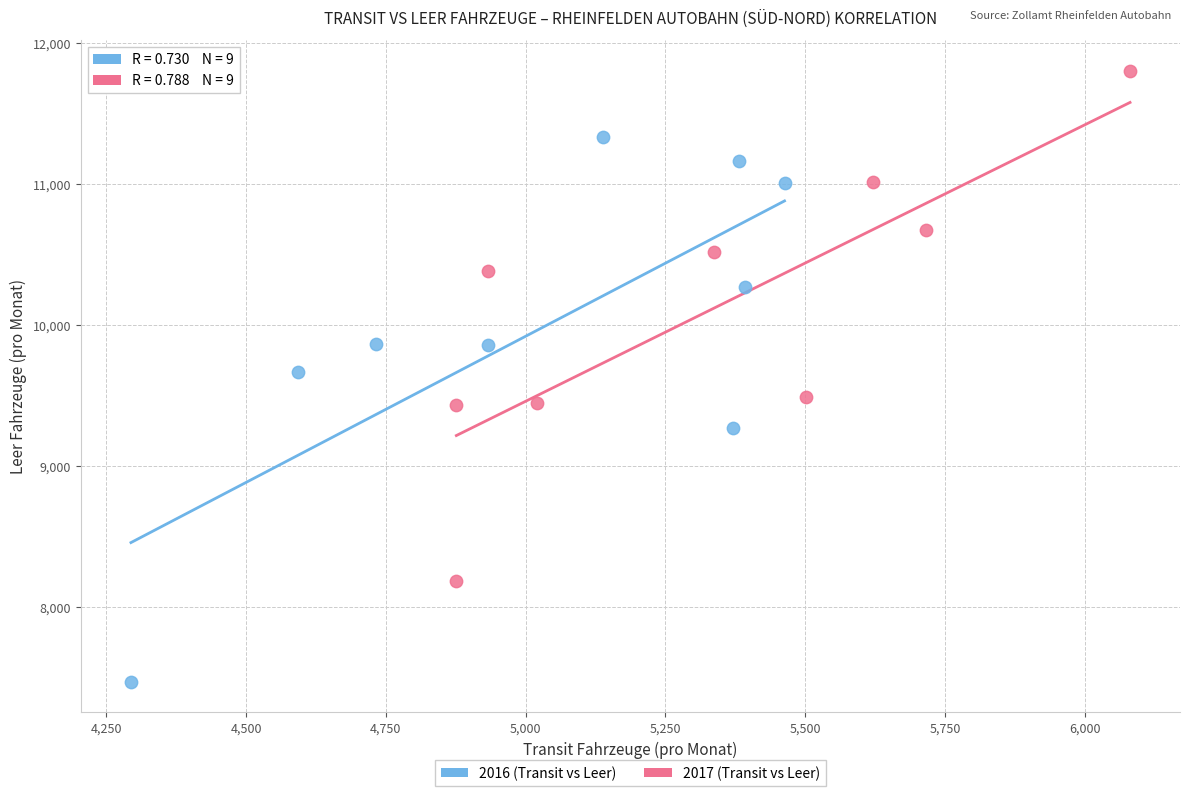

Which series reaches the minimum Y coordinate?

2016 (Transit vs Leer)